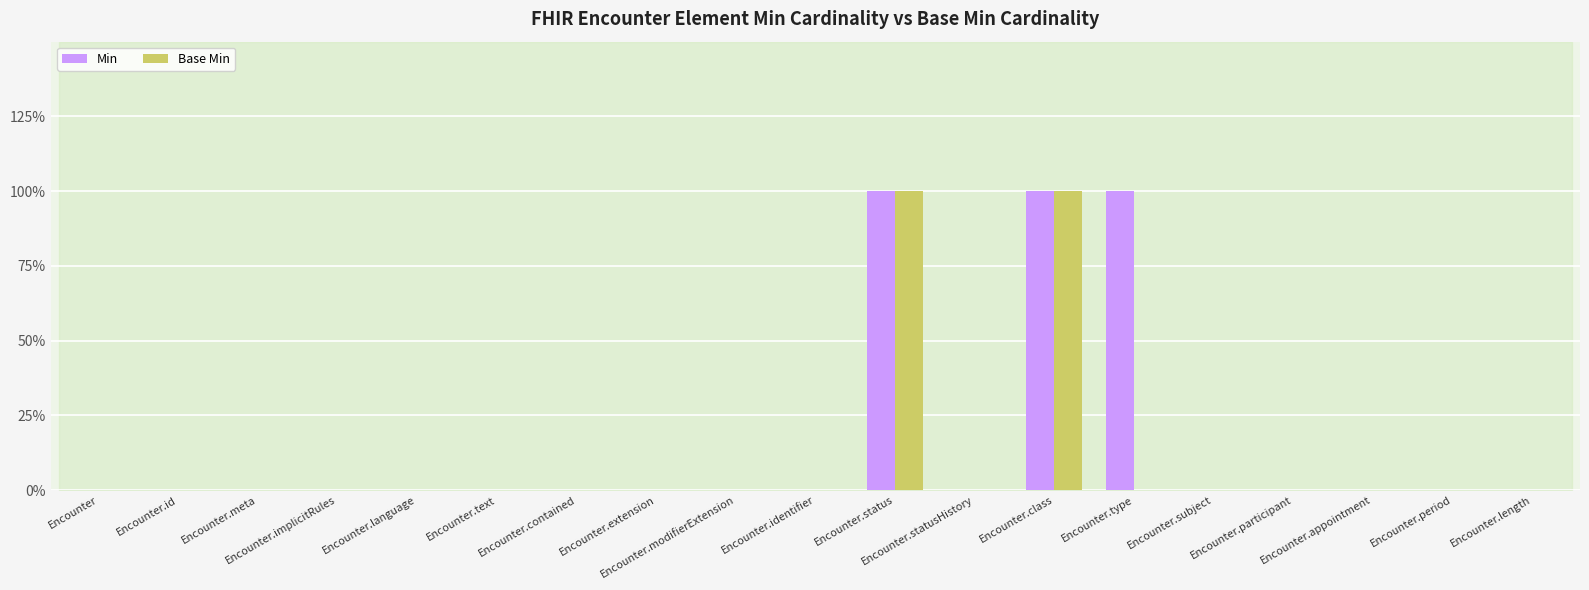

Which series has the largest range (max minus min)?

Min